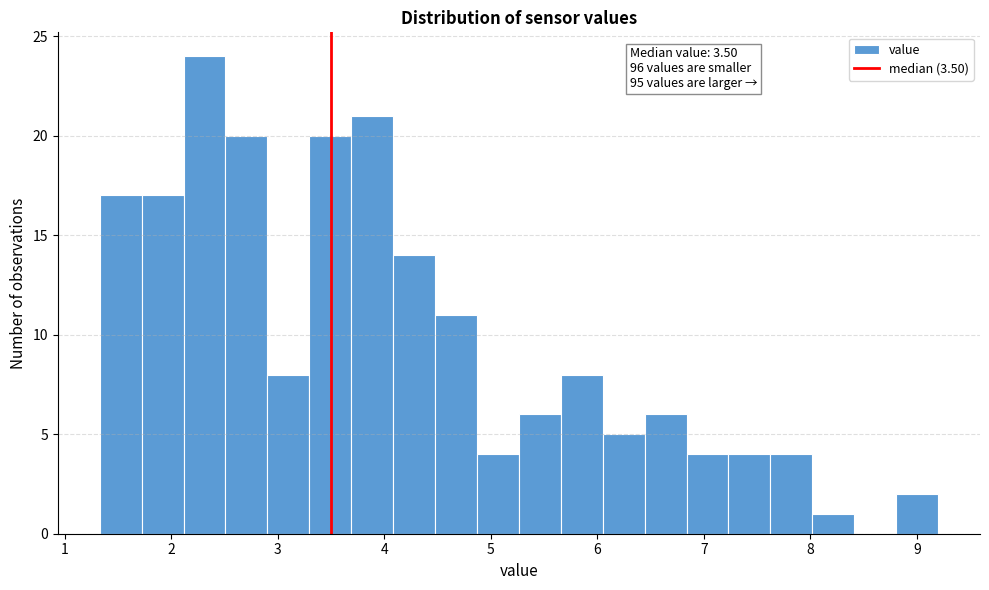

Read against the x-axis, roughly where is the centre of the tallest bar?

2.3